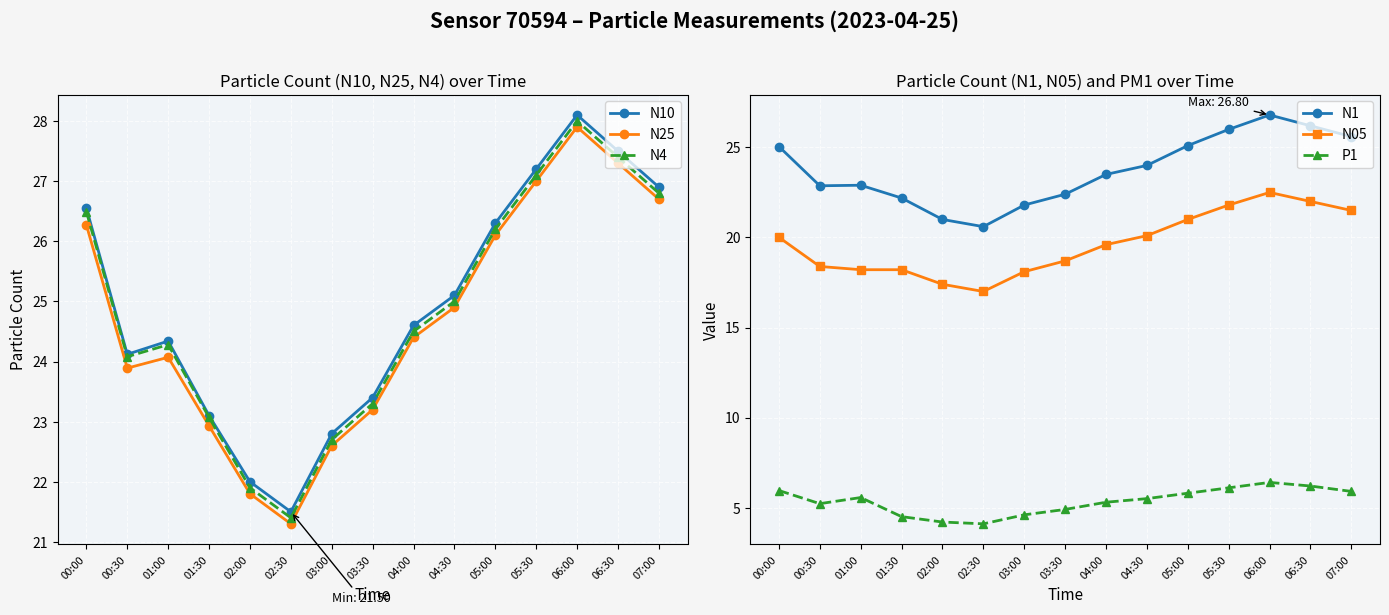

Where is the first local maximum for N10?

01:00